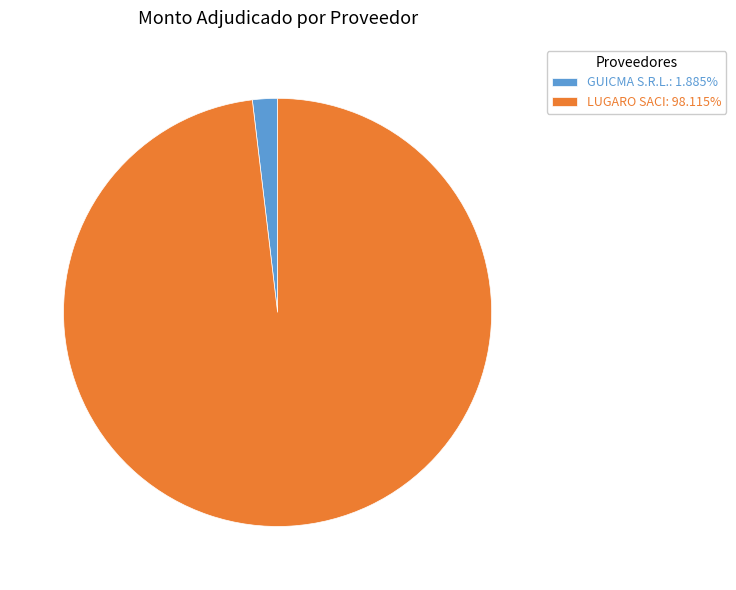

Between LUGARO SACI and GUICMA S.R.L., which is larger?

LUGARO SACI